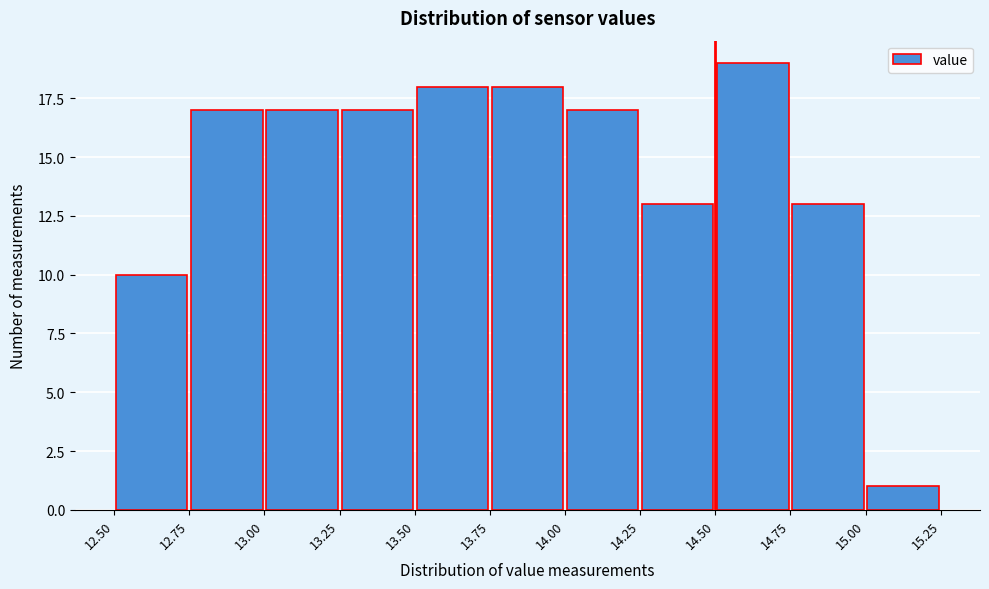

How tall is the bar that spans 13.25 to 13.50 on the x-axis? The values are not printed on the chart, so give them approximately, as read against the axis.

17